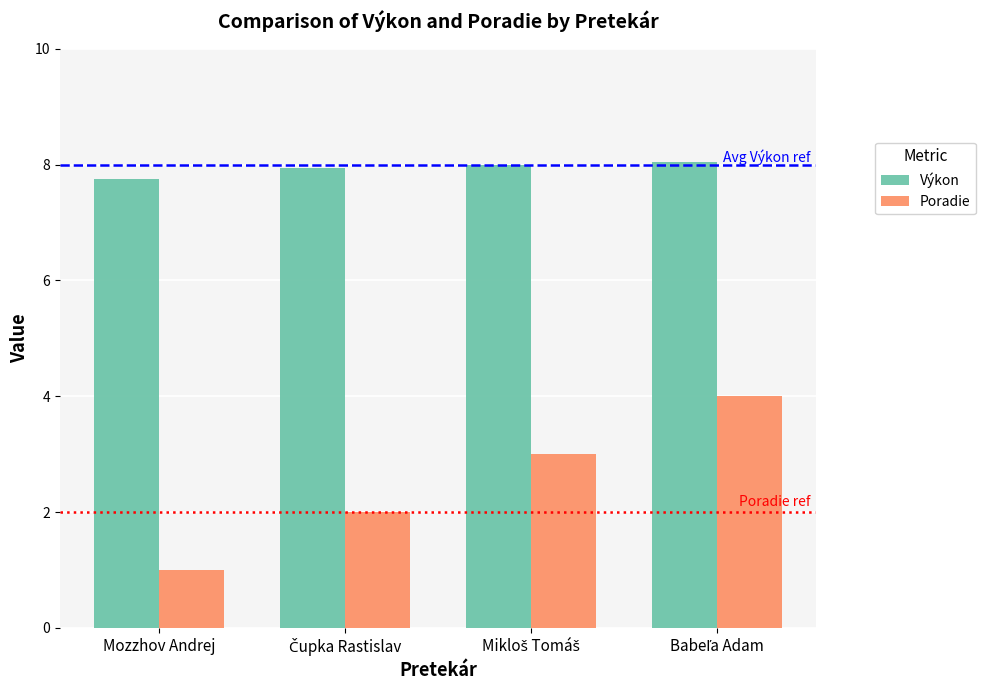

What is the average value of the Poradie series?

2.5